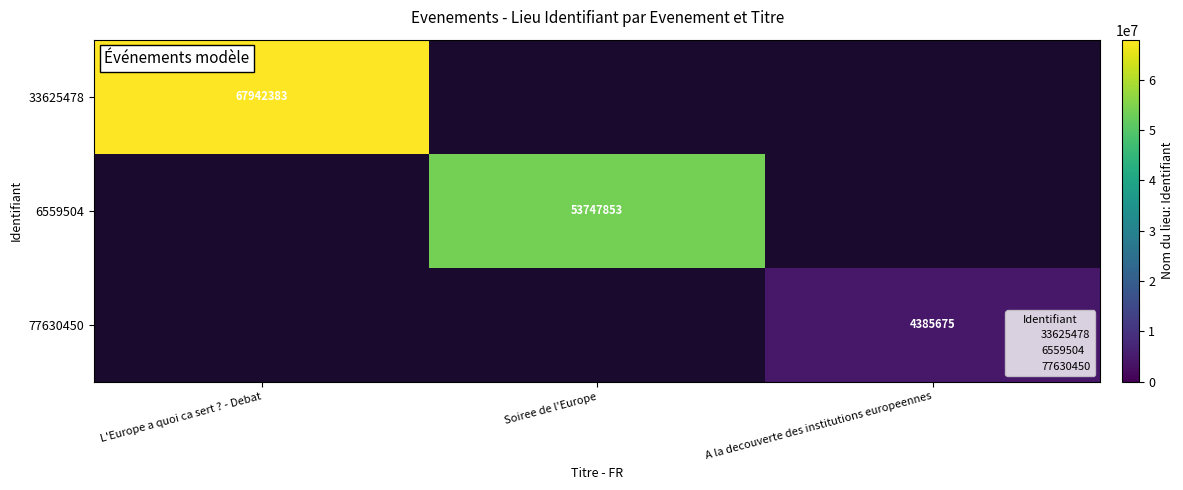

The value of 6559504 at Soiree de l'Europe is 86509062.1. True or false?

False